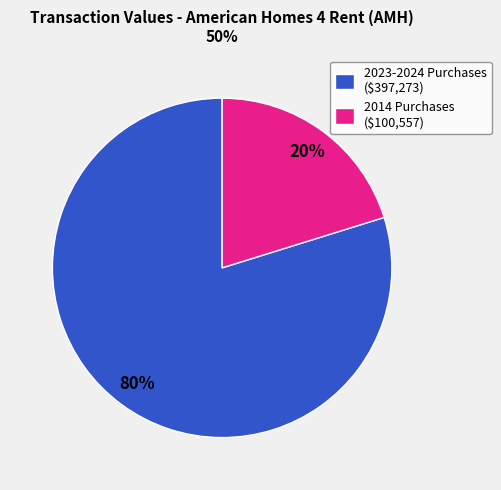

To the nearest percent, what is the difference between the largest and smallest slice percentages?

60%